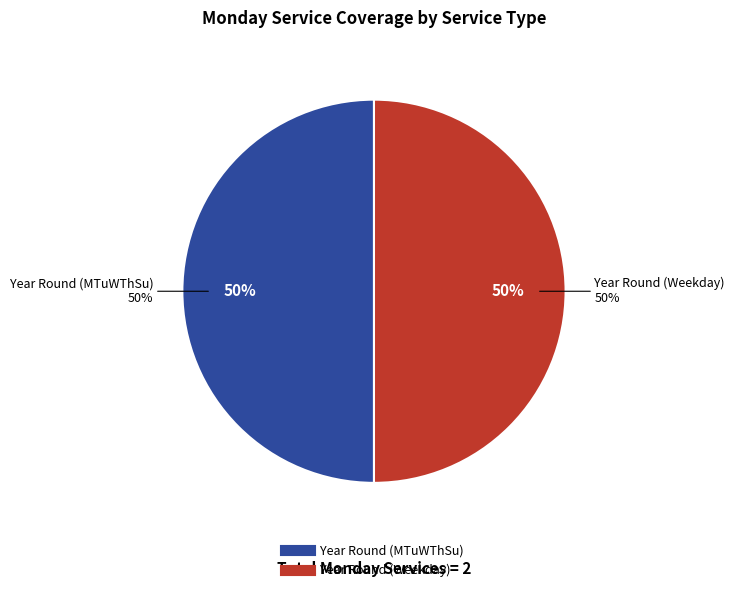

What percentage is the Year Round (Weekday) slice, to the nearest percent?

50%